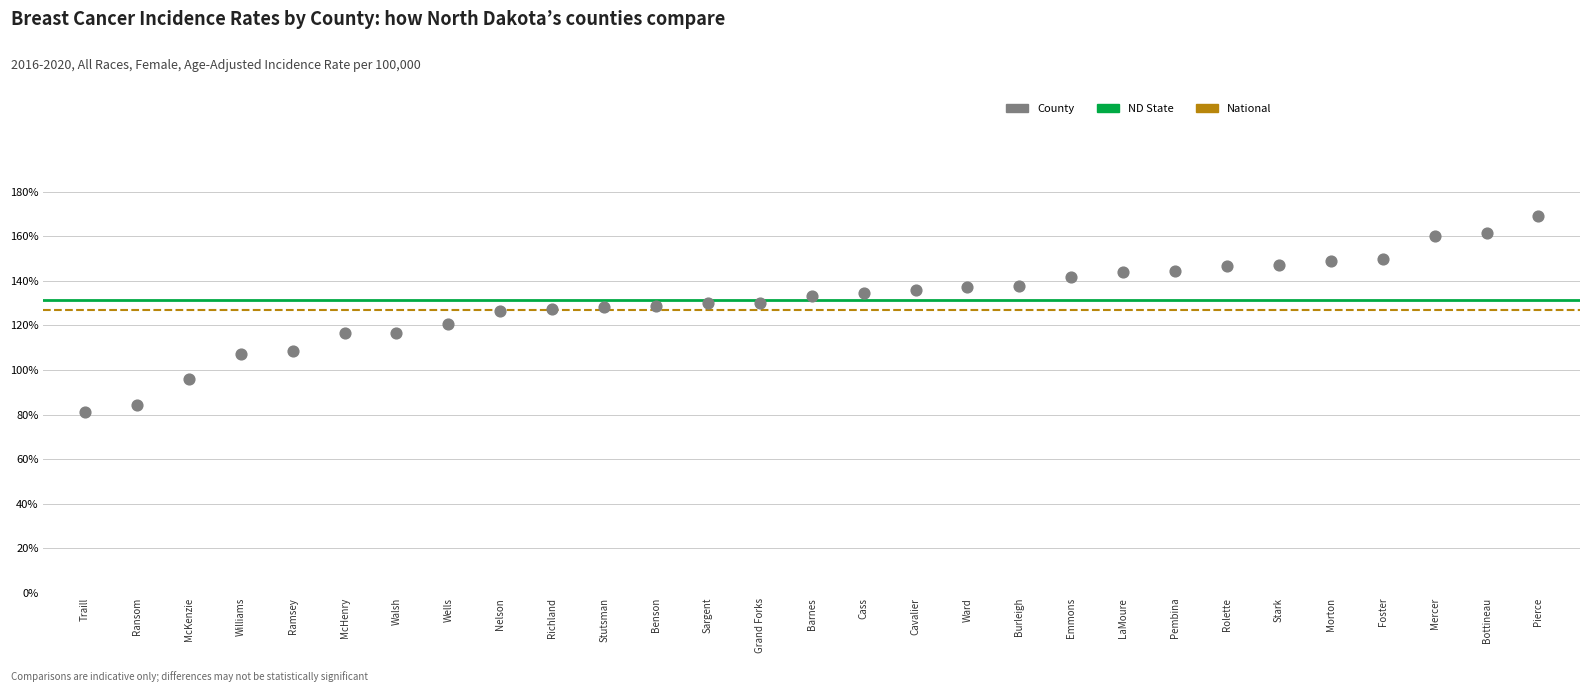

What is the range of Y values (max minus min)?

88.1